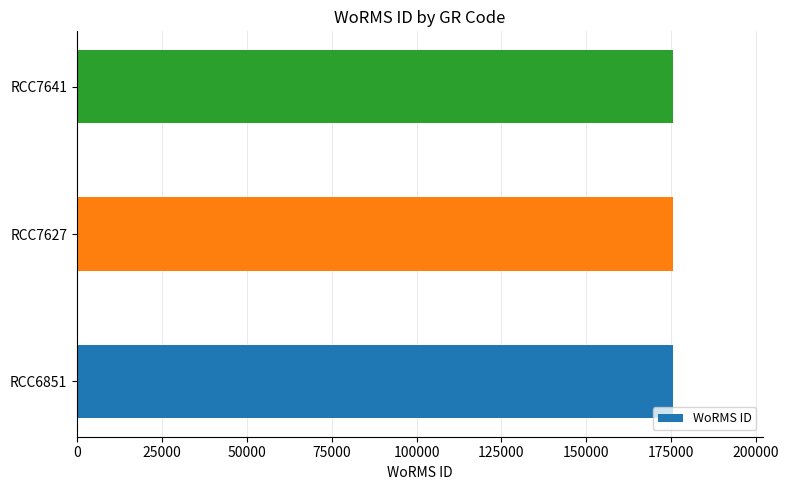

Approximately how many times larger is the value at RCC6851 compared to RCC7627?

1.0